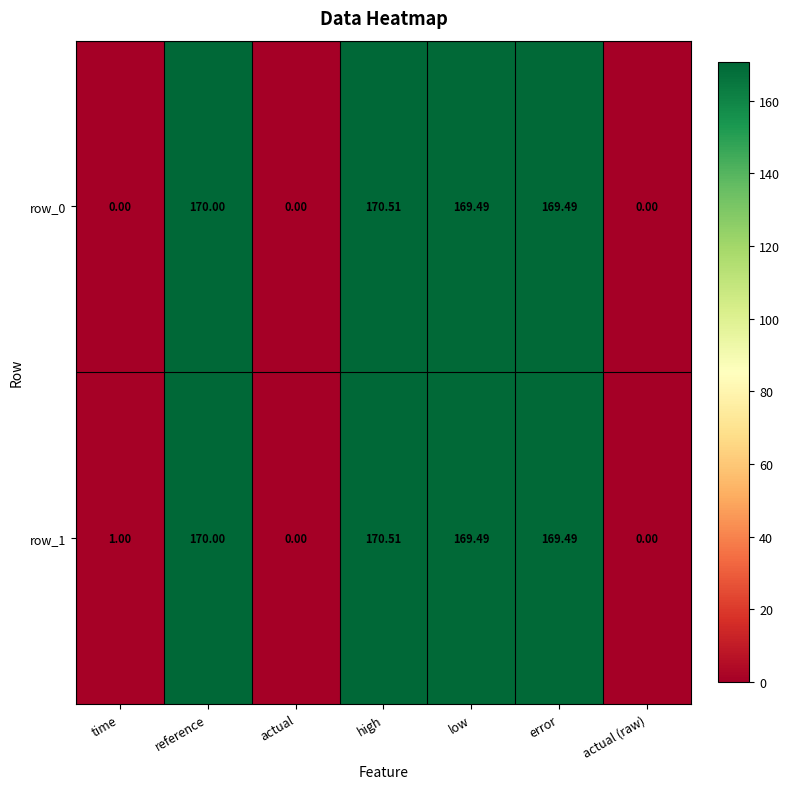

Where is row_1 nearest to the value 85?

time